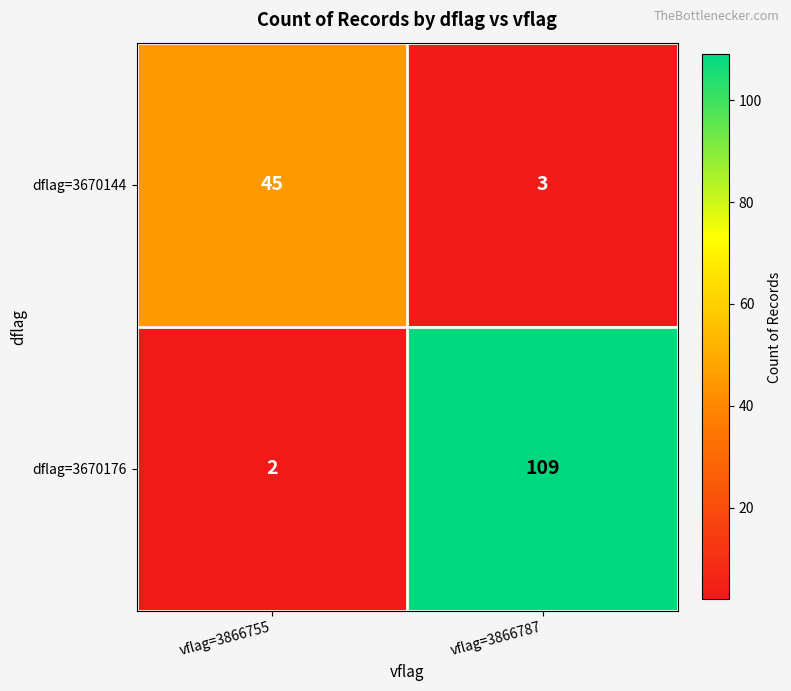

At which category is the sum across all series the highest?

vflag=3866787